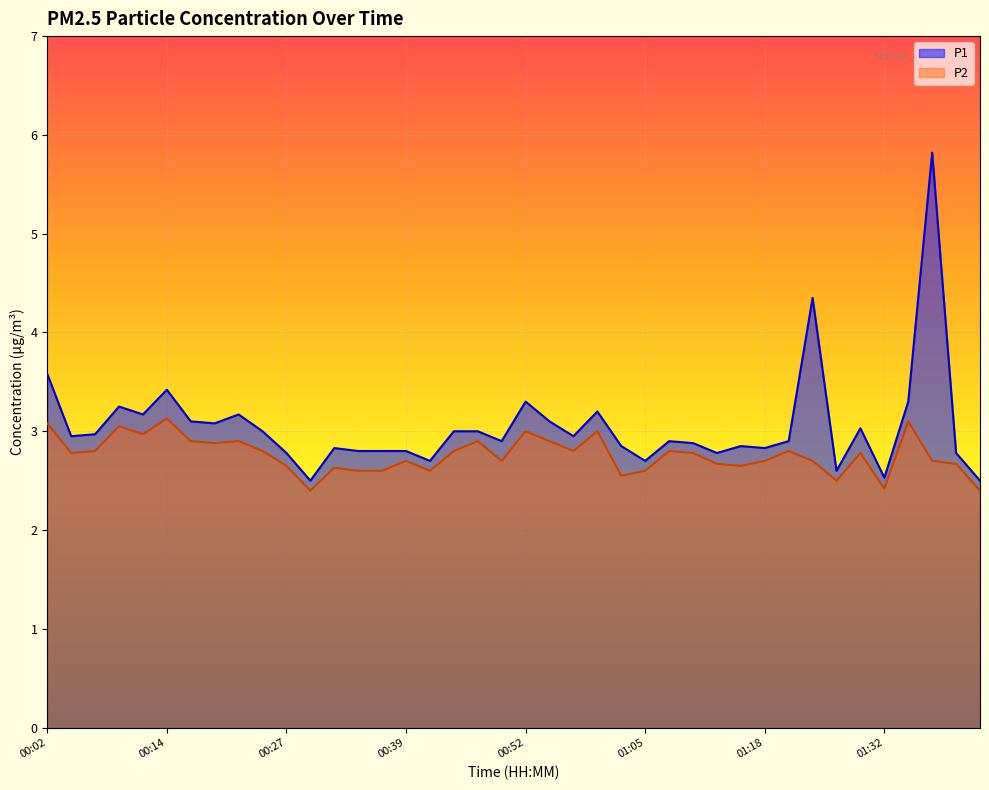

What is the difference between the second highest and minimum values in the P1 series?

1.8